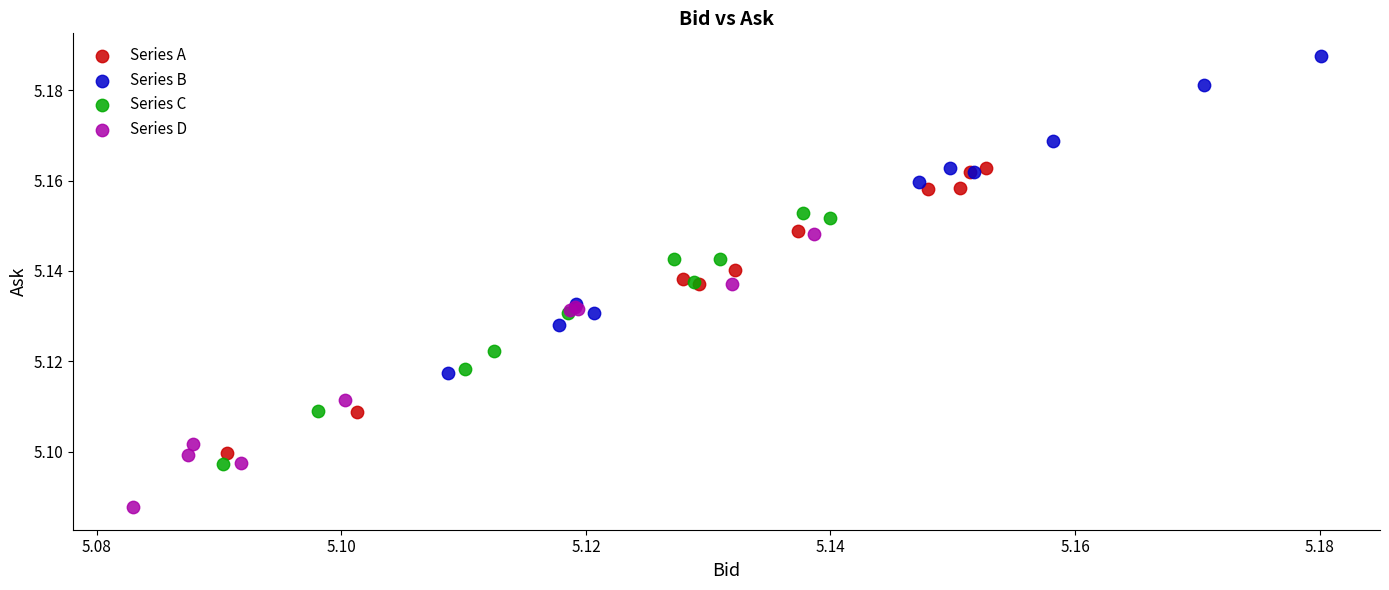

Which series has the widest spread of Y values?

Series B